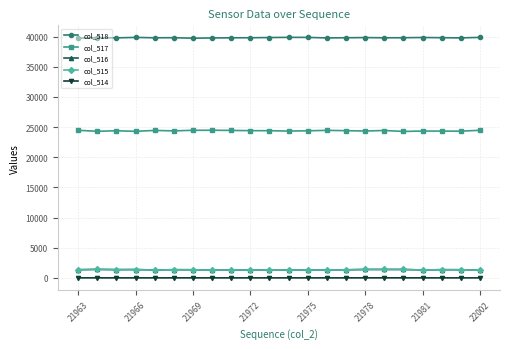

True or false: col_518 and col_517 intersect in this chart.

False